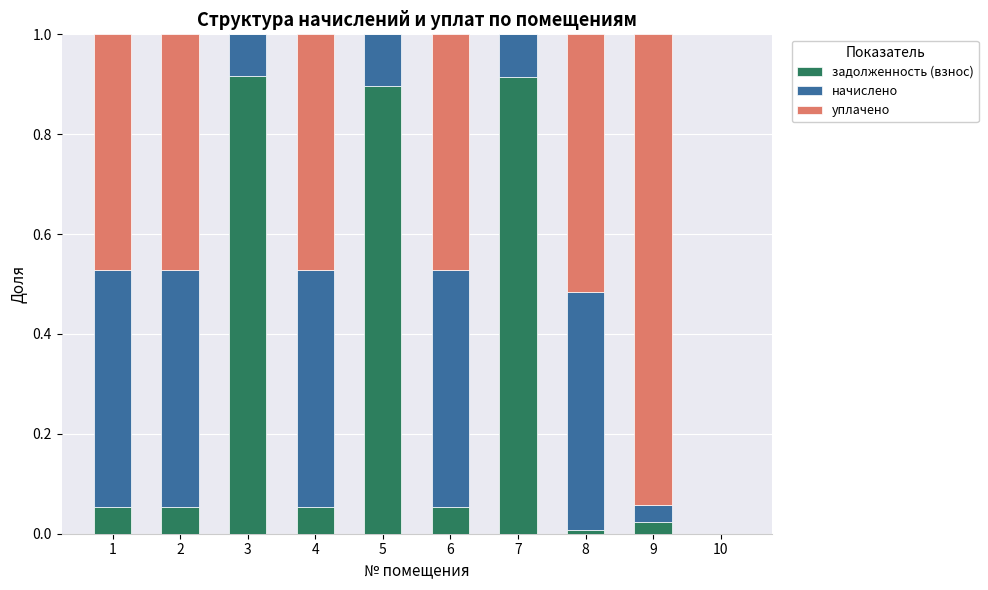

The value of задолженность (взнос) at 10 is 0.0. True or false?

True